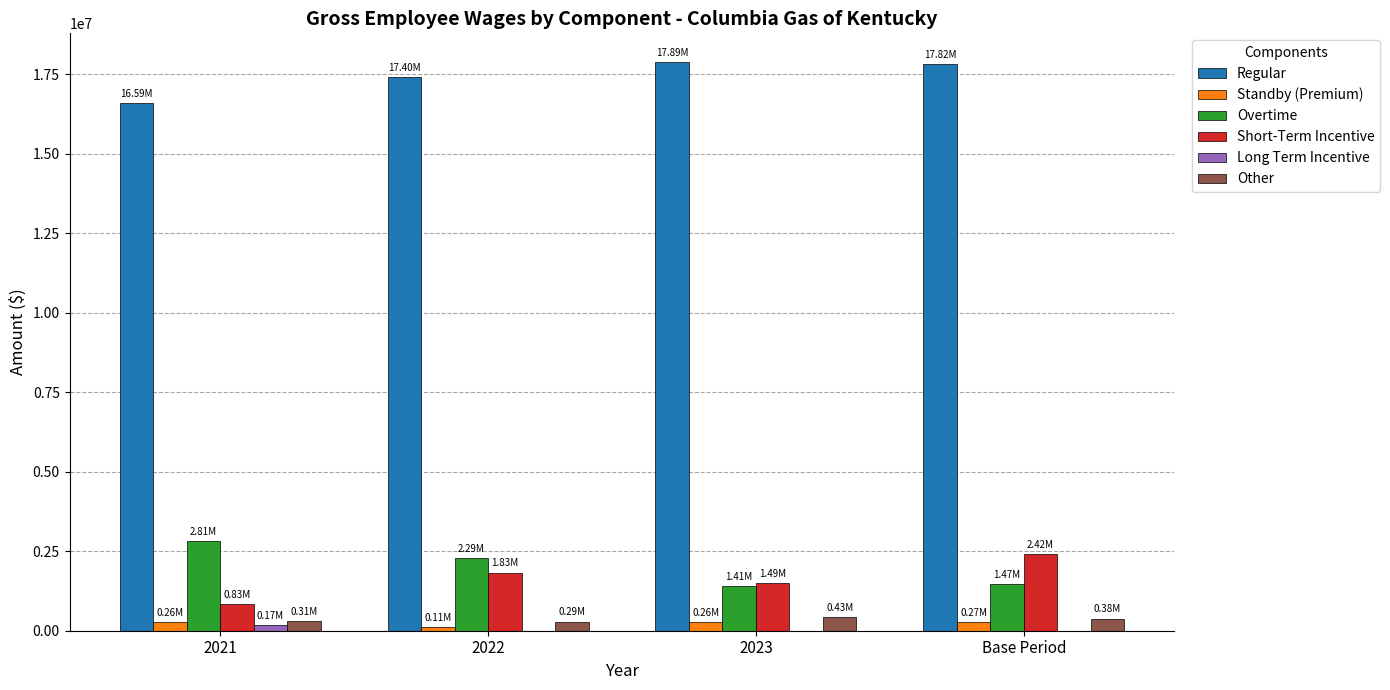

Which series has the largest total across all categories?

Regular